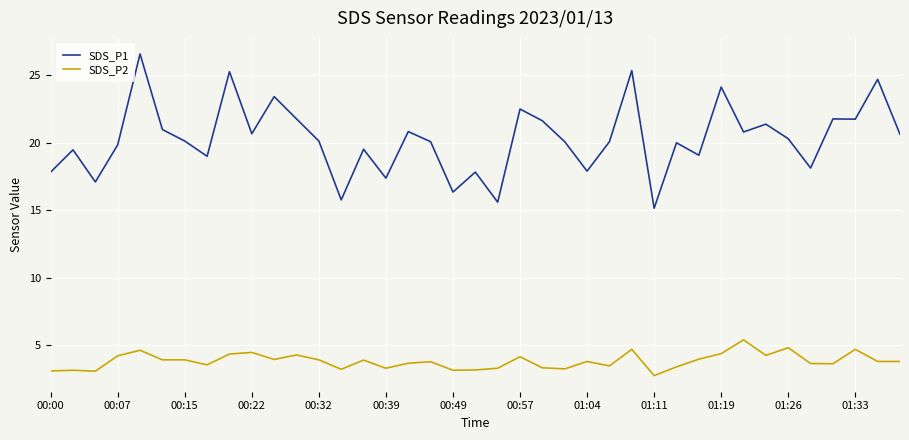

Rank the series by their average value, from highest to lowest.

SDS_P1, SDS_P2